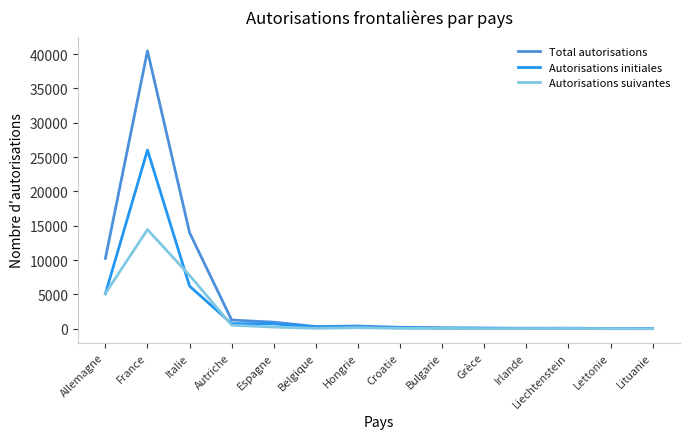

How many series are shown in this chart?

3